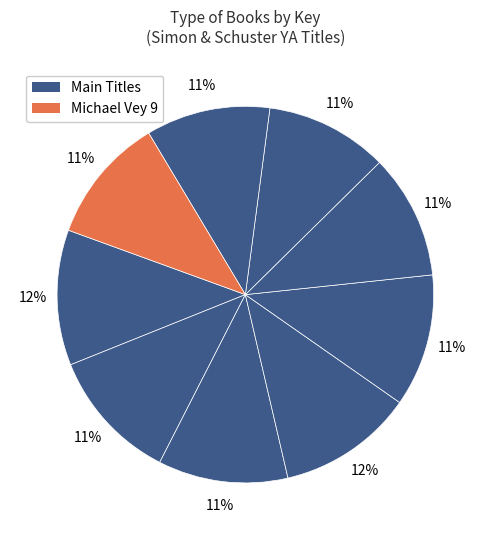

How many slices are in this pie chart?

9